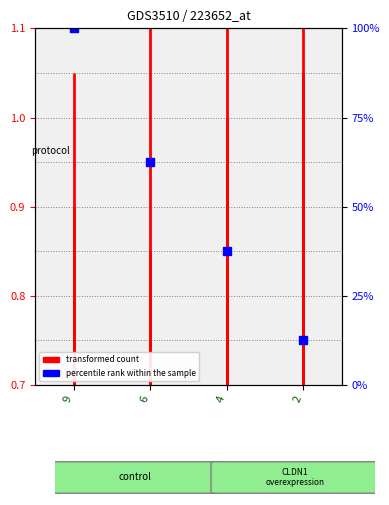

What is the difference between the maximum and minimum values?

0.3